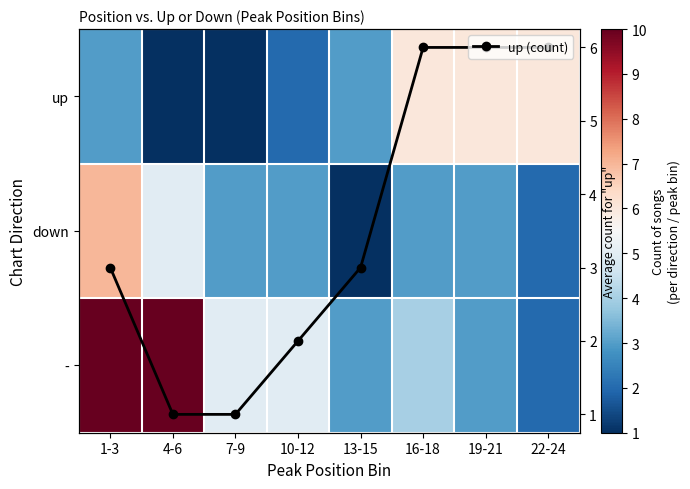

Rank the series by their maximum value, from highest to lowest.

-, down, up, up (count)